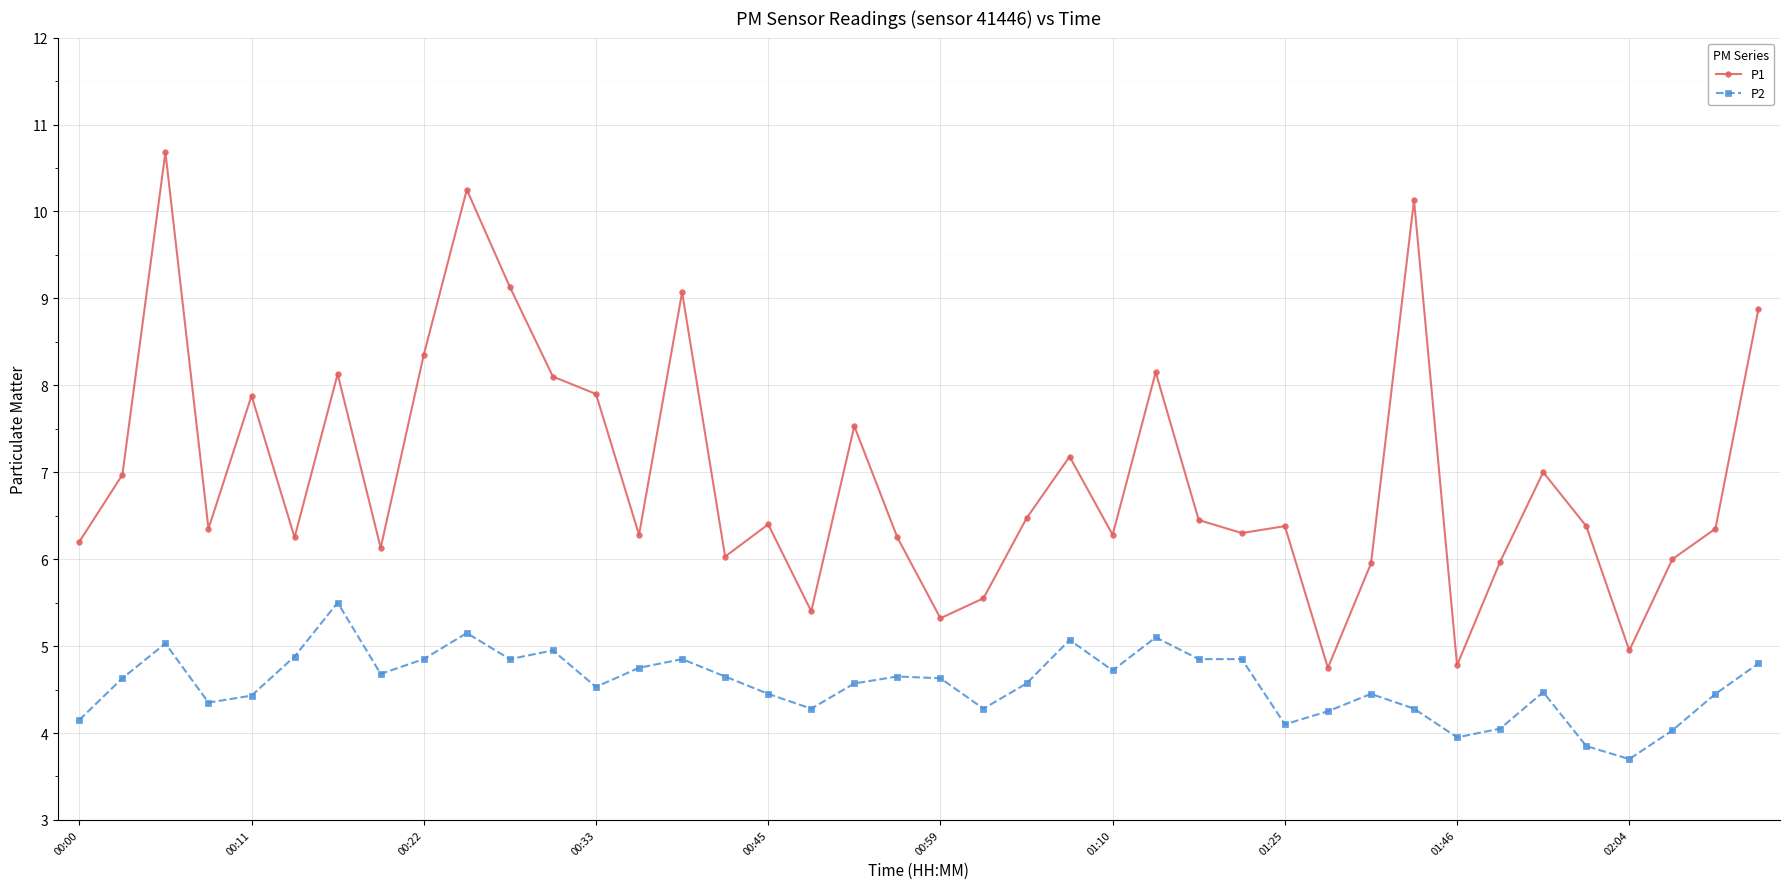

True or false: P2 has more than 0 points higher than both neighbors.

True